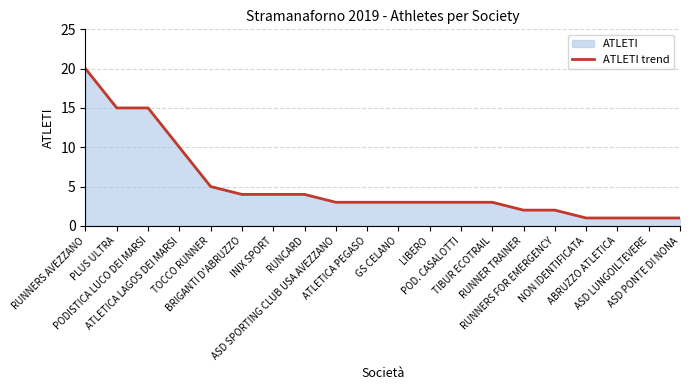

What is the sum of all values?

103